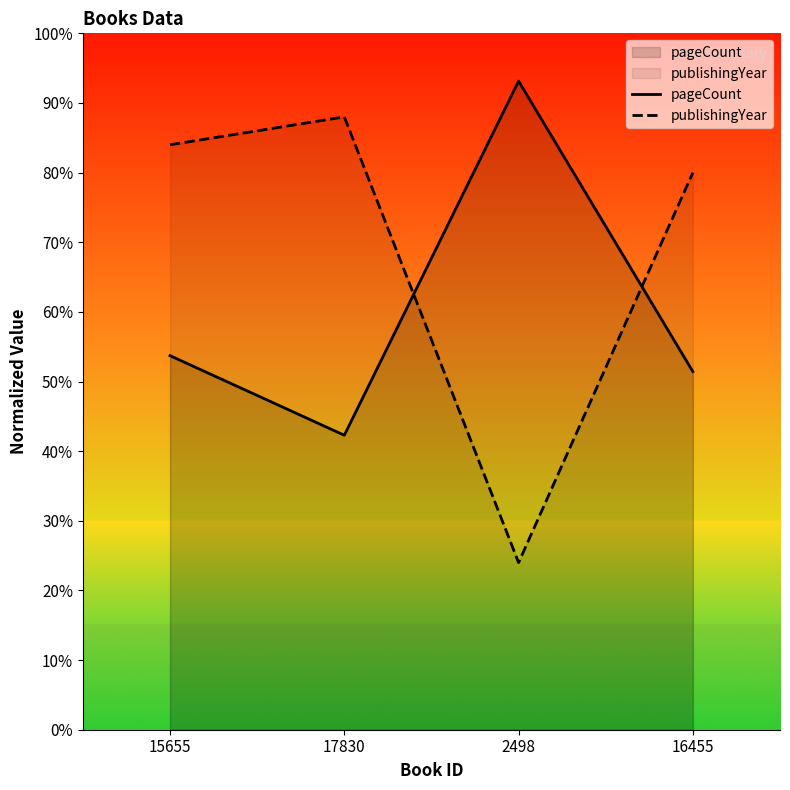

Is it true that pageCount equals 78.6 at 16455?

False